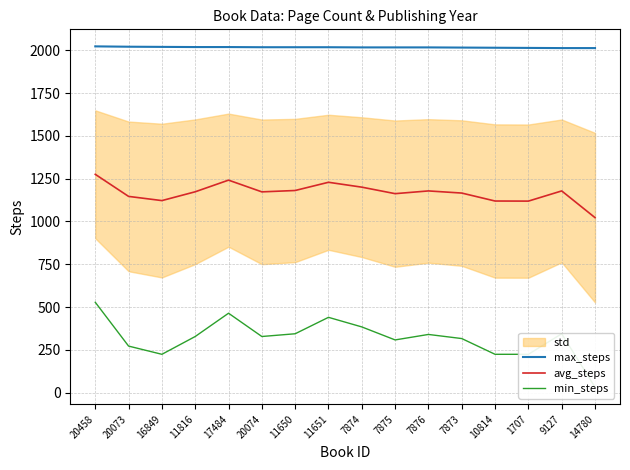

At which label is min_steps closest to 280?

20073